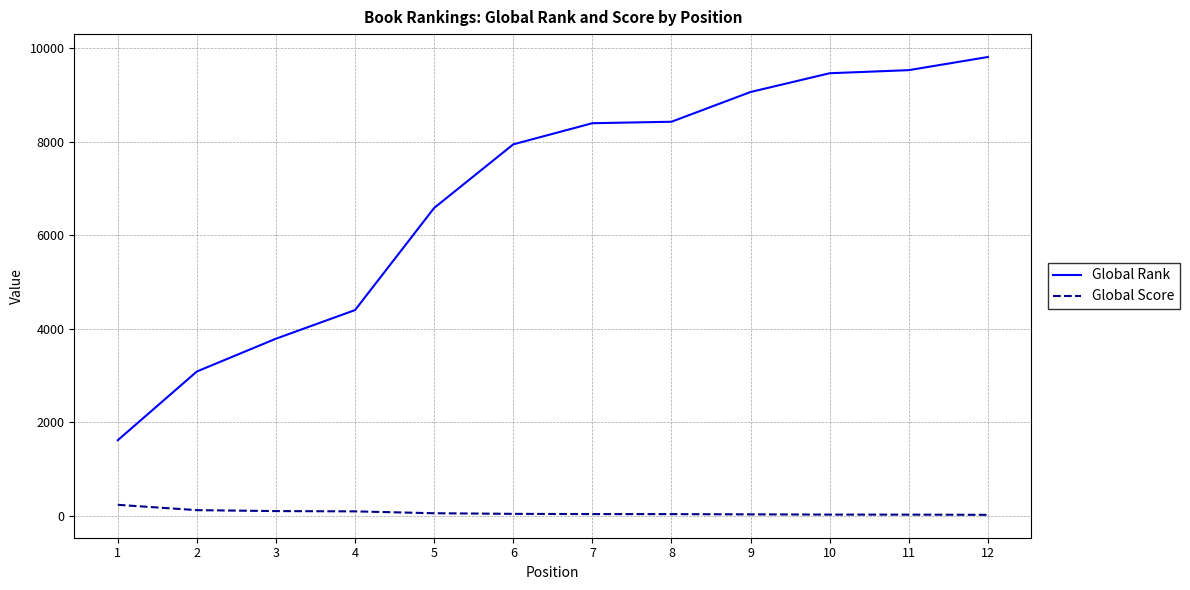

Is the value of Global Score at 9 greater than the value of Global Rank at 2?

No